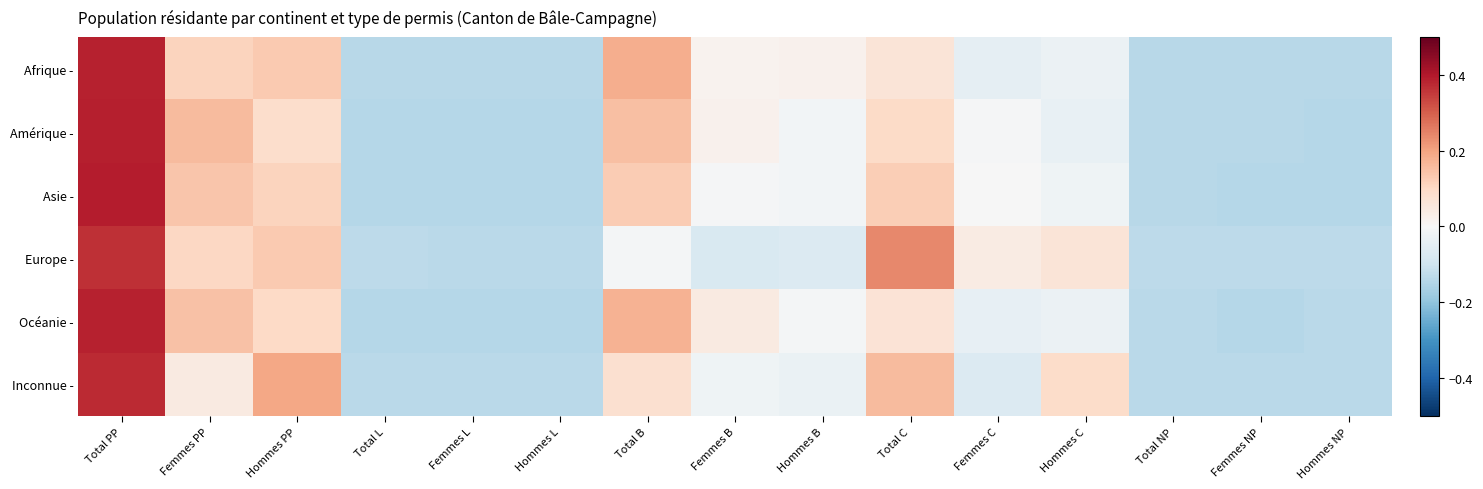

Which label corresponds to the largest value in the chart?

Total PP